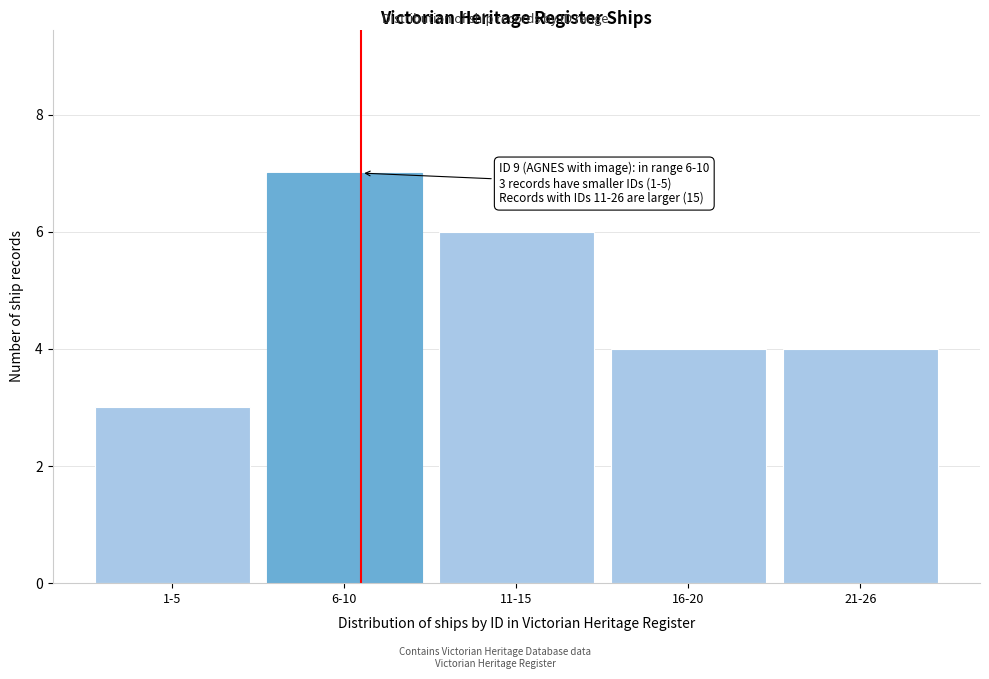

Reading left to right, extract all data points from this chart.

3	7	6	4	4